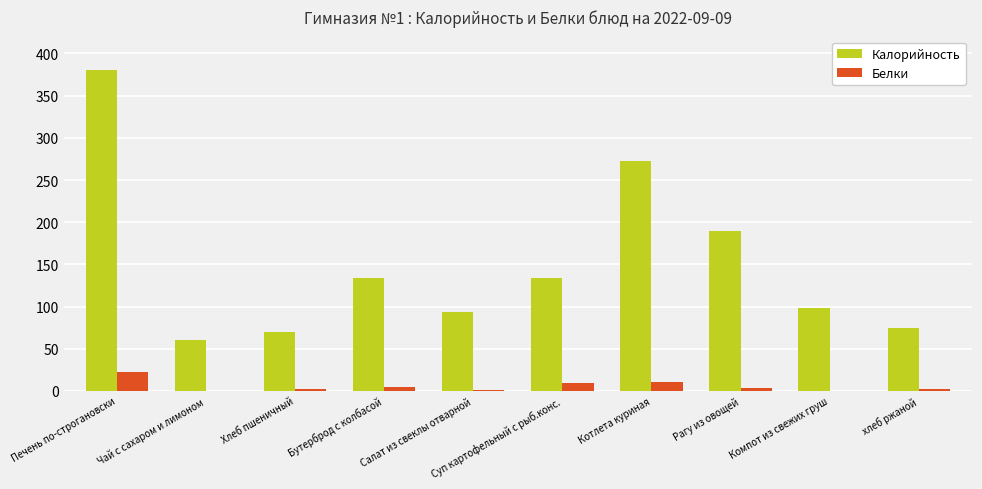

What is the sum of all Белки values?

55.0